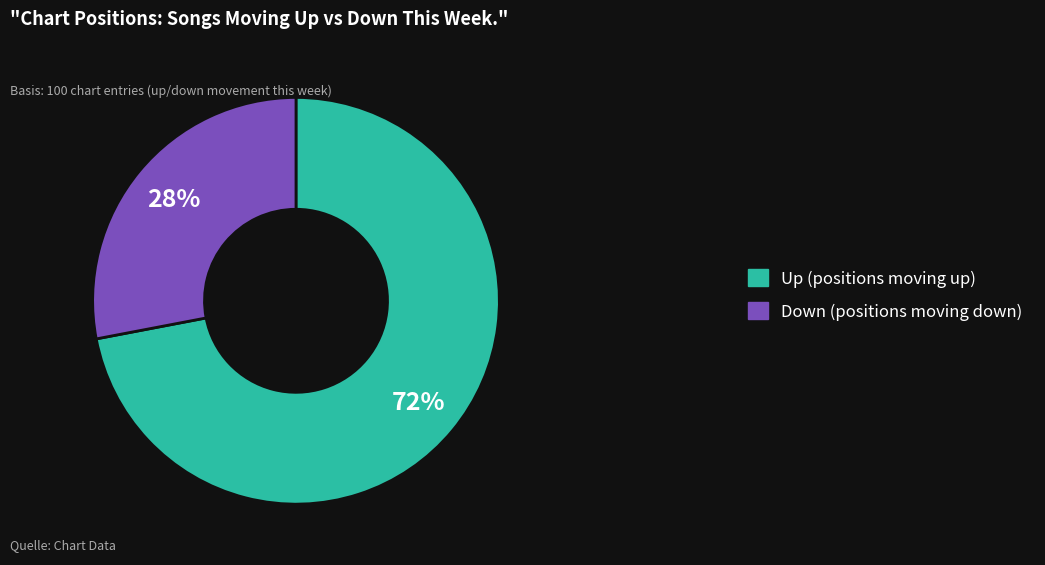

To the nearest percent, what portion does Down (positions moving down) represent?

28%